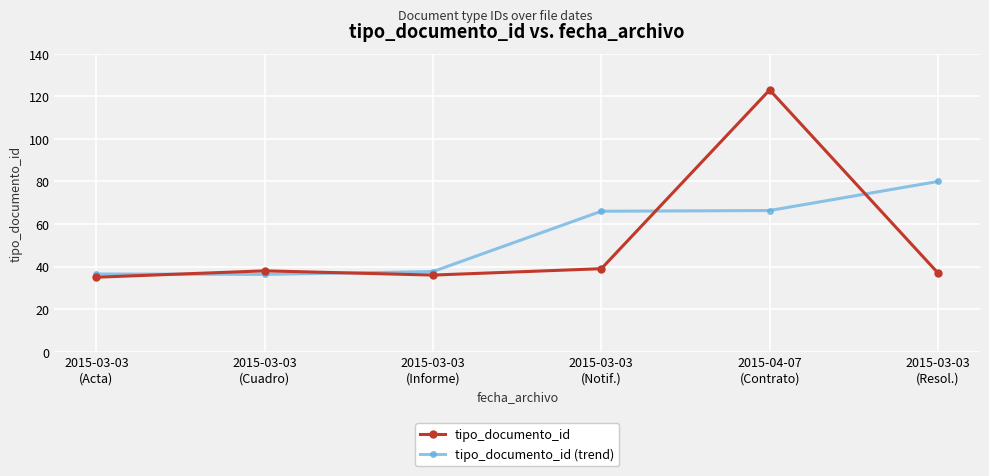

The tipo_documento_id (trend) series shows 59.6 at 2015-03-03
(Acta). True or false?

False